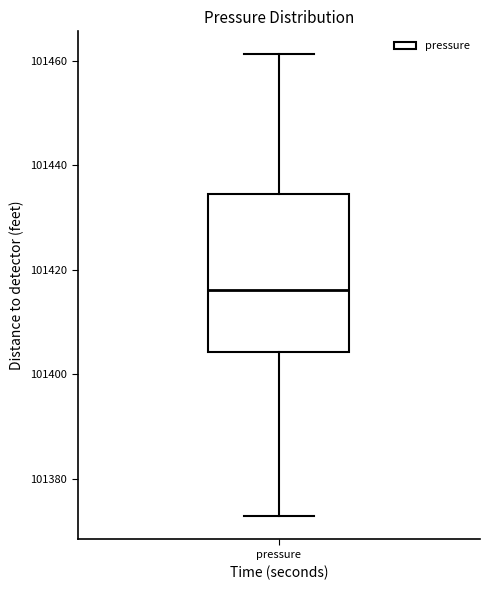

Read this box plot against the y-axis: the position of the median line, the range covered by the box, and the ends of both whiskers. The values are not printed on the chart, so give them approximately, as read against the axis.

median 101416, box 101404 to 101434, whiskers 101372 to 101462